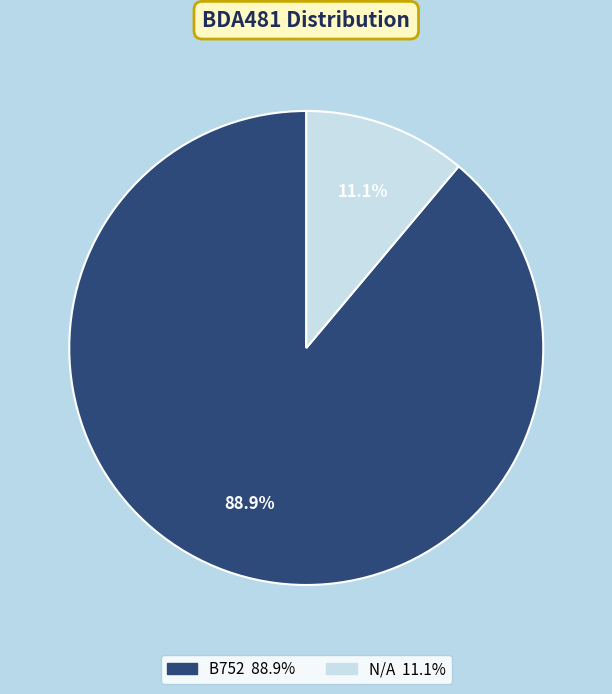

What is the smallest slice in the pie chart?

N/A